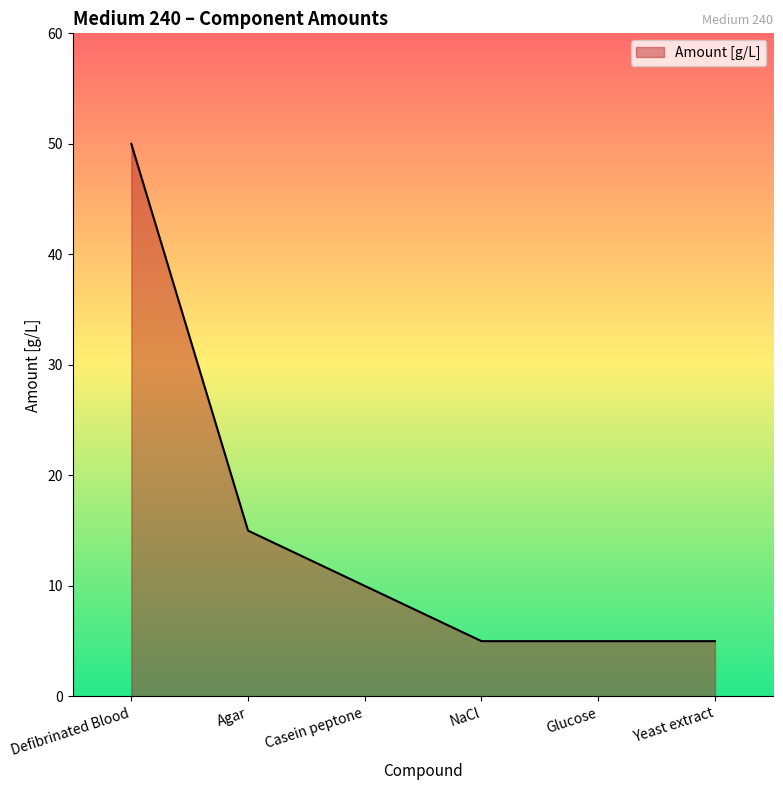

How many values are between 5 and 15?

5